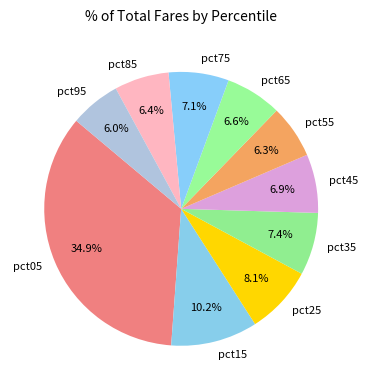

True or false: pct15 accounts for 19% of the total.

False